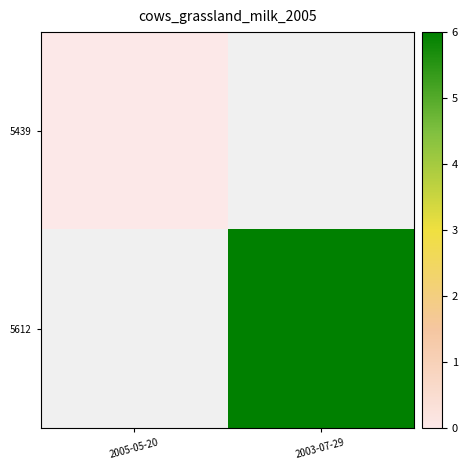

At 2005-05-20, list the series in order from smallest to largest.

5439, 5612